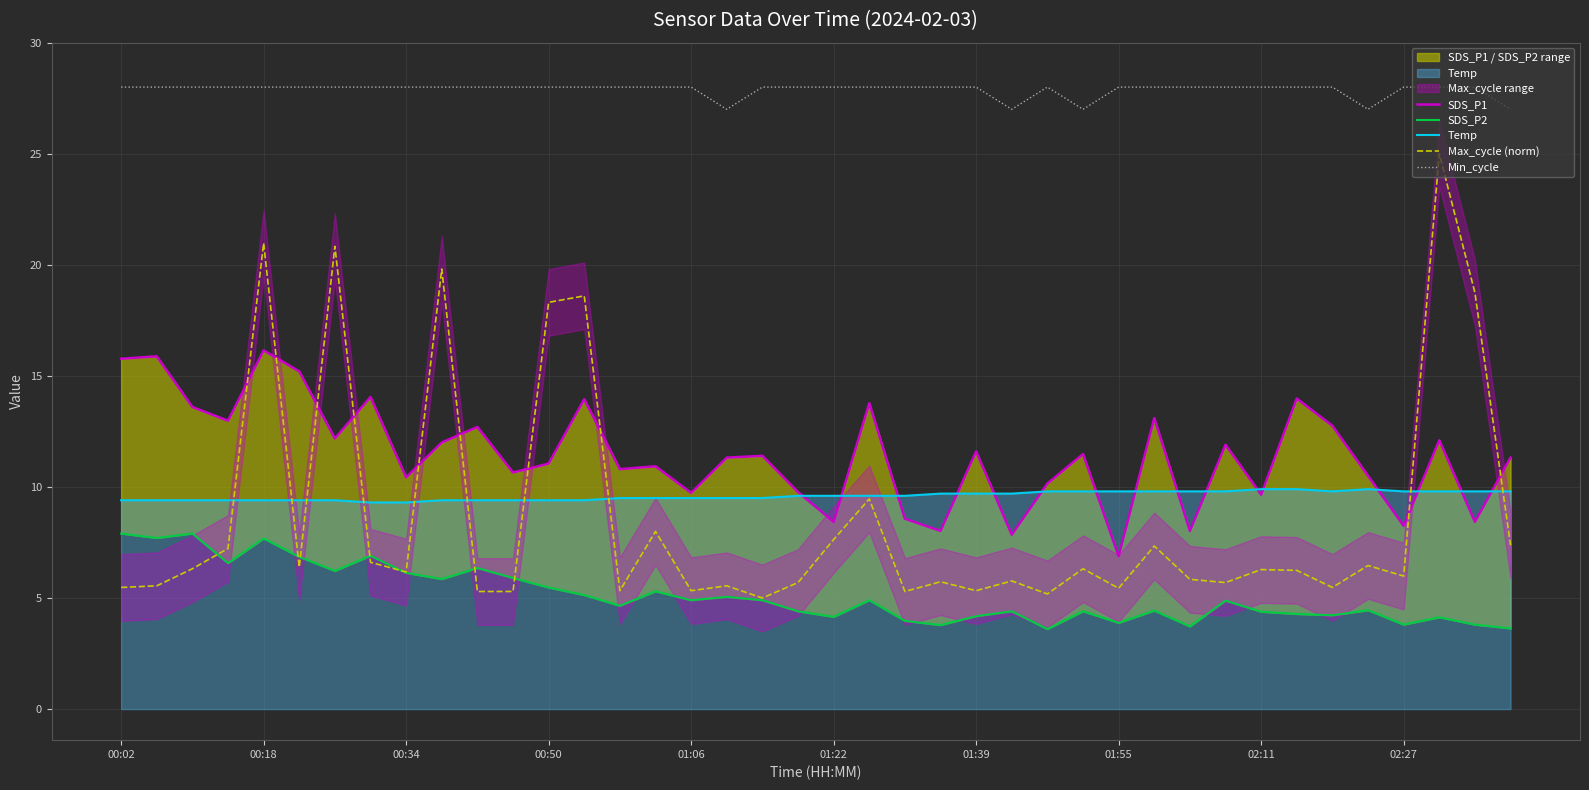

True or false: Min_cycle and SDS_P2 cross at least once.

False